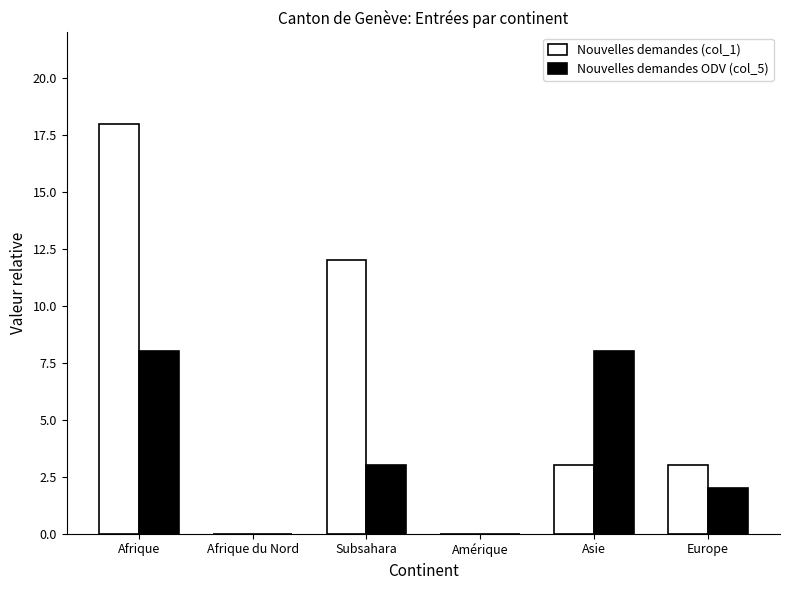

Where does the Nouvelles demandes ODV (col_5) series first go above 3?

Afrique